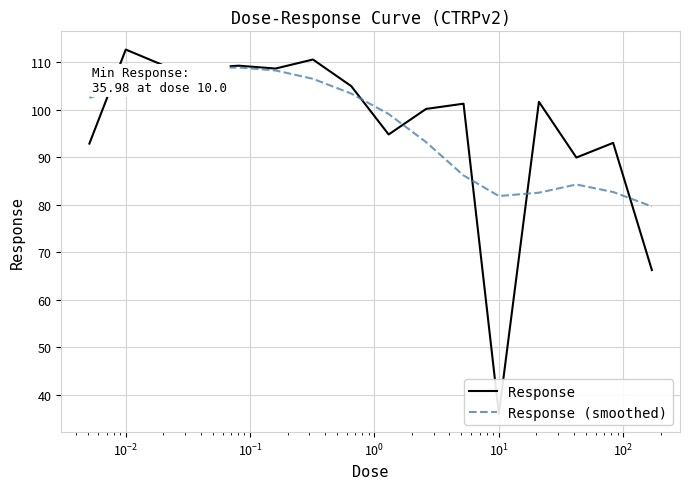

Which category has the lowest value across all series?

11